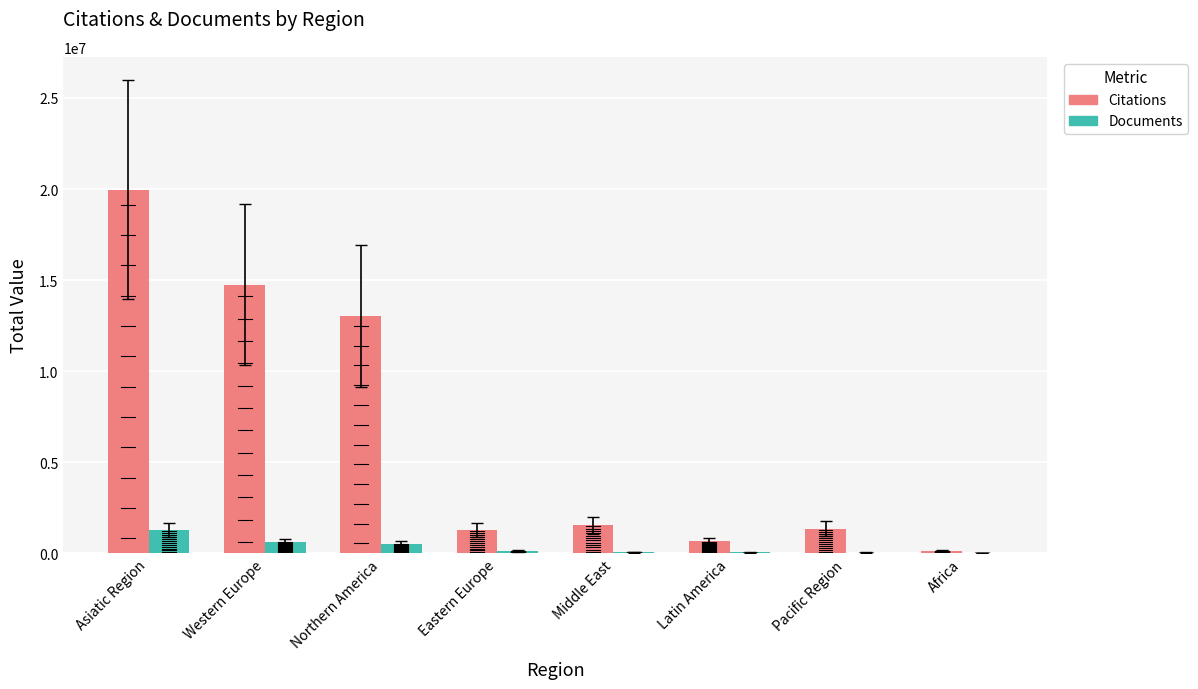

Is the value of Citations at Middle East greater than the value of Documents at Pacific Region?

Yes